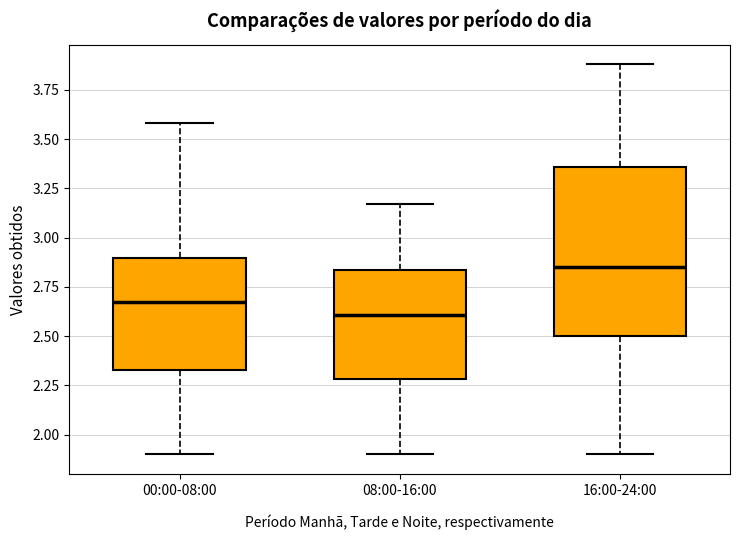

Where does the upper whisker of the box for 16:00-24:00 end on the y-axis? The values are not printed on the chart, so give them approximately, as read against the axis.

3.90